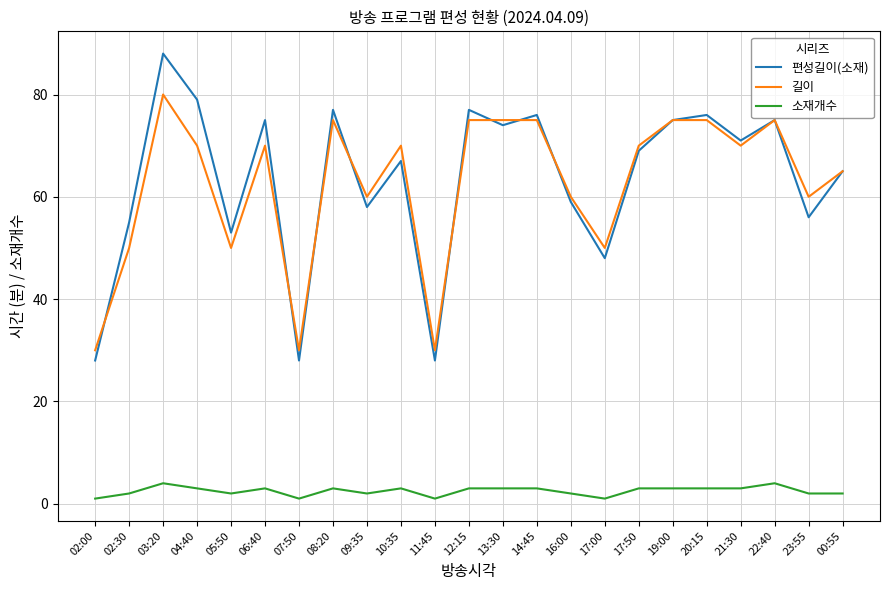

What position from the left is 20:15?

19